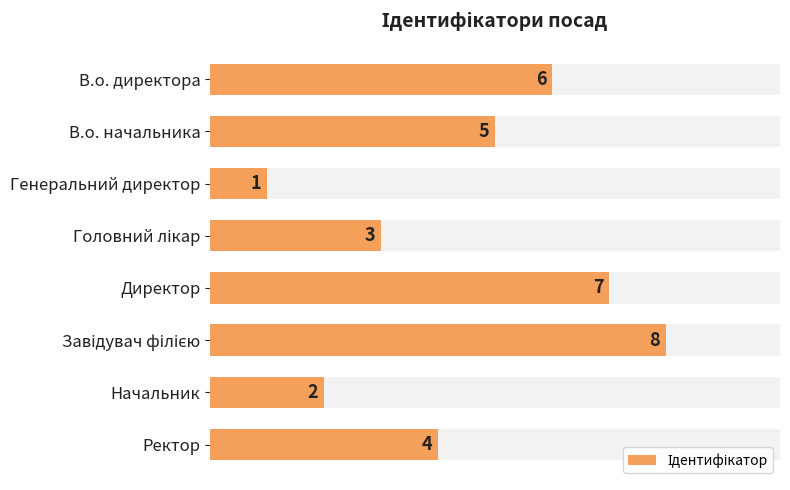

Are the bars grouped side by side (vs. stacked)?

No